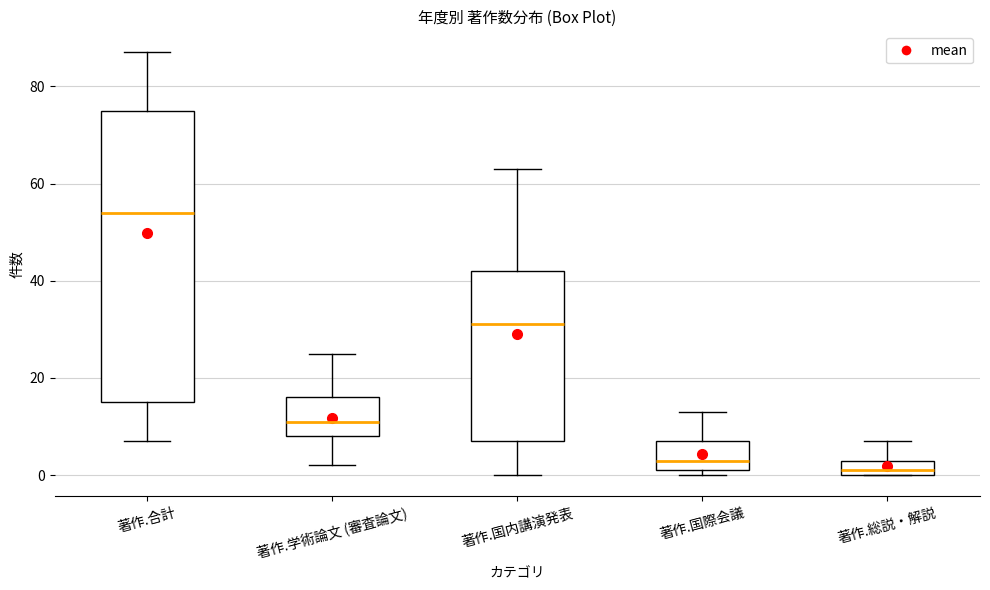

Comparing the boxes themselves (not the whiskers), which one is the tallest?

著作.合計